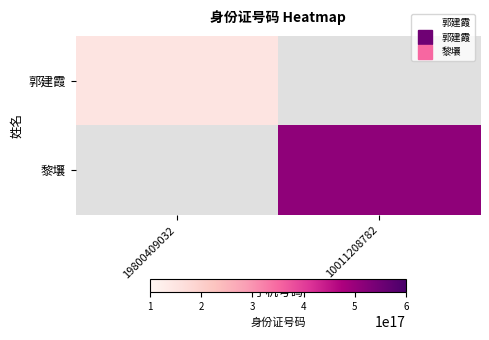

List the series in order of their overall mean, lowest first.

郭建霞, 黎壤